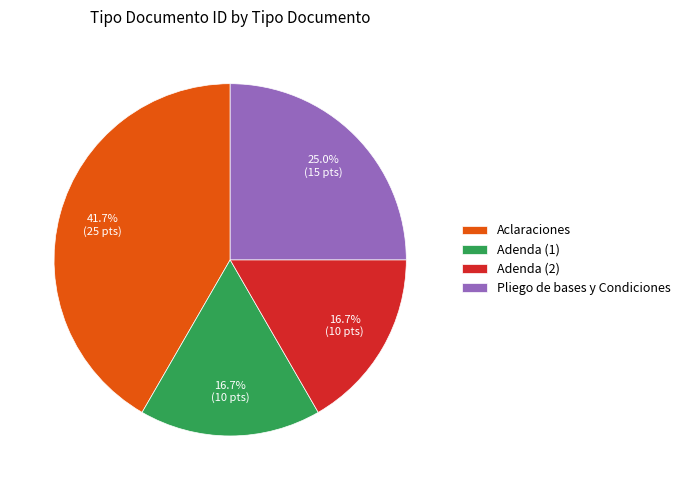

What percentage is the Adenda (2) slice, to the nearest percent?

17%